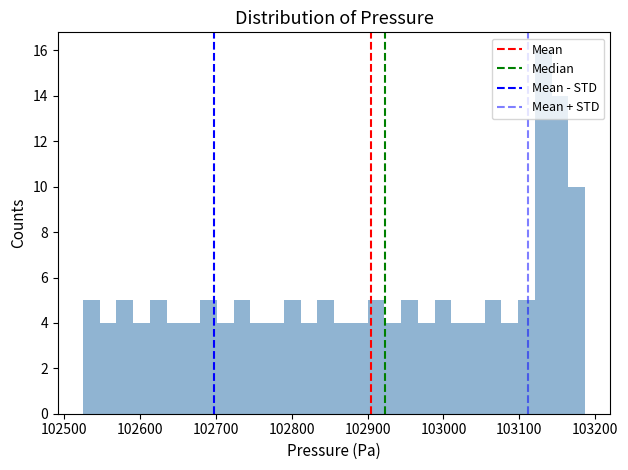

Around what value on the x-axis is the tallest bar? Give the approximate position of its centre, as read against the axis.

103130